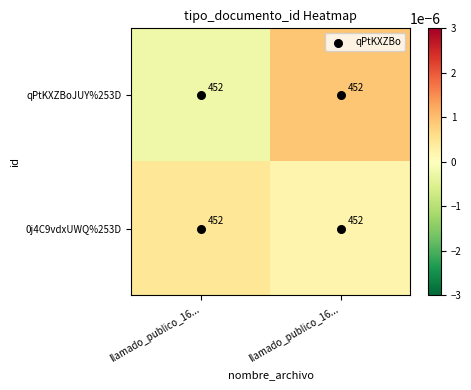

At how many categories does at least one series exceed 0?

2